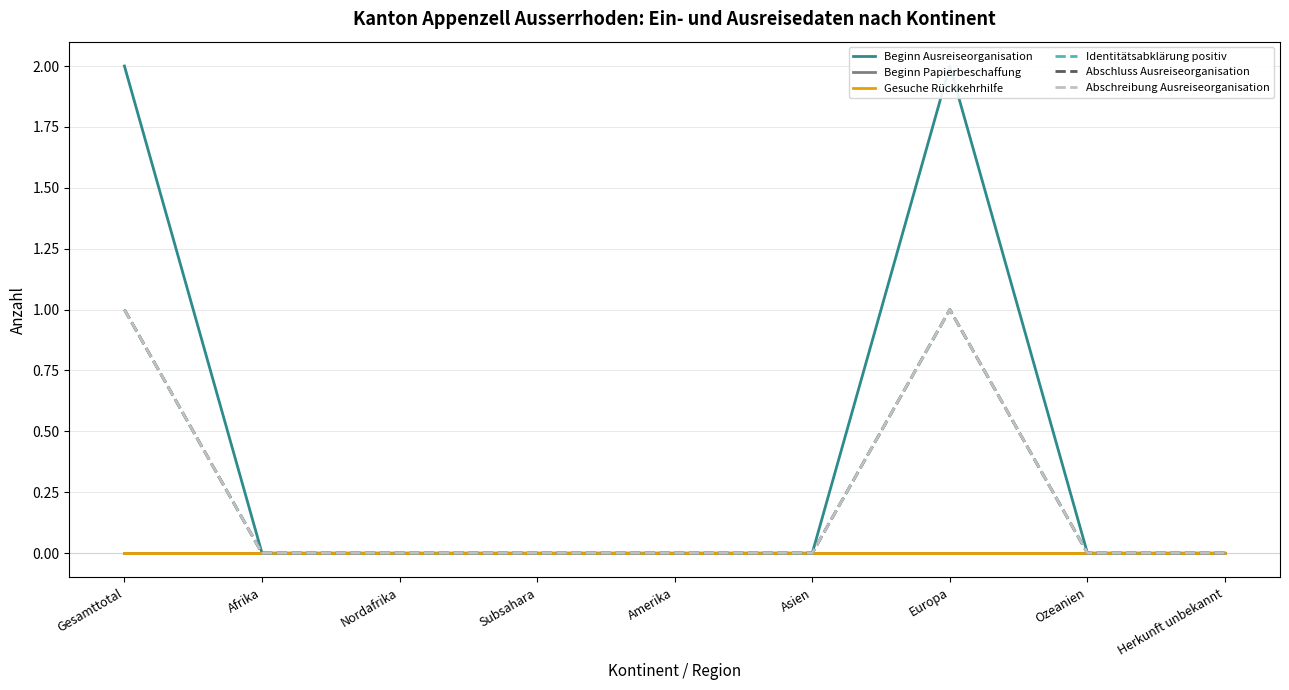

At which label is Abschluss Ausreiseorganisation closest to 0?

Afrika